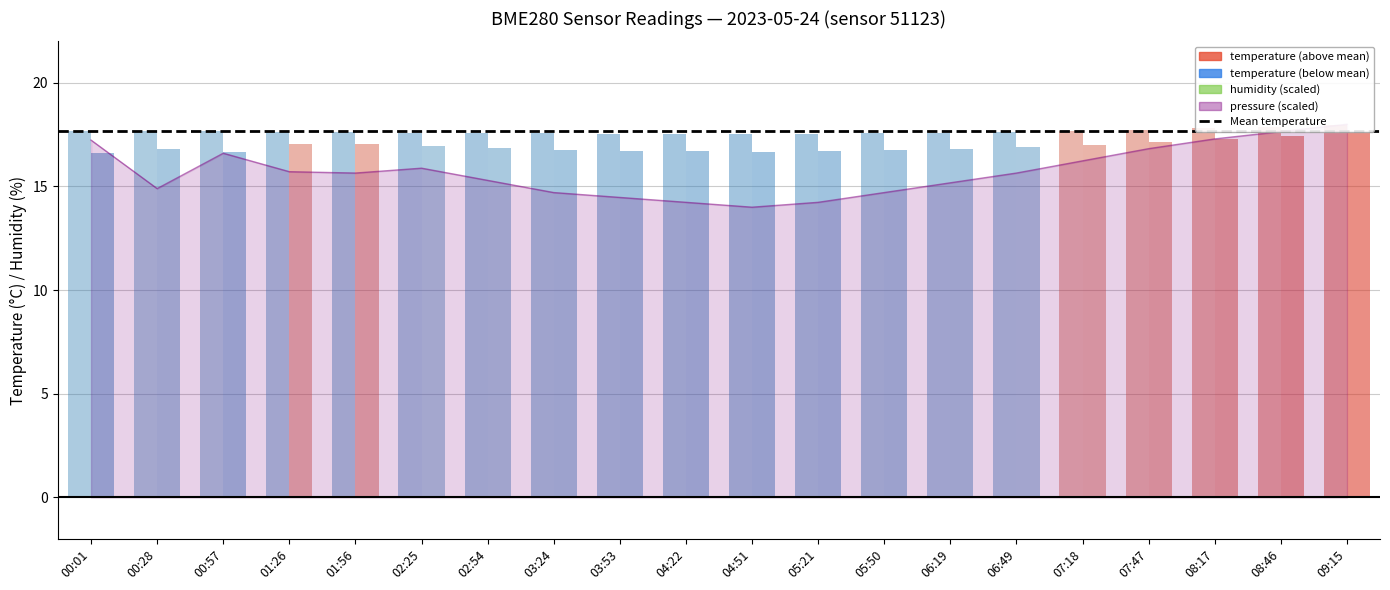

What position from the right is 05:21?

9